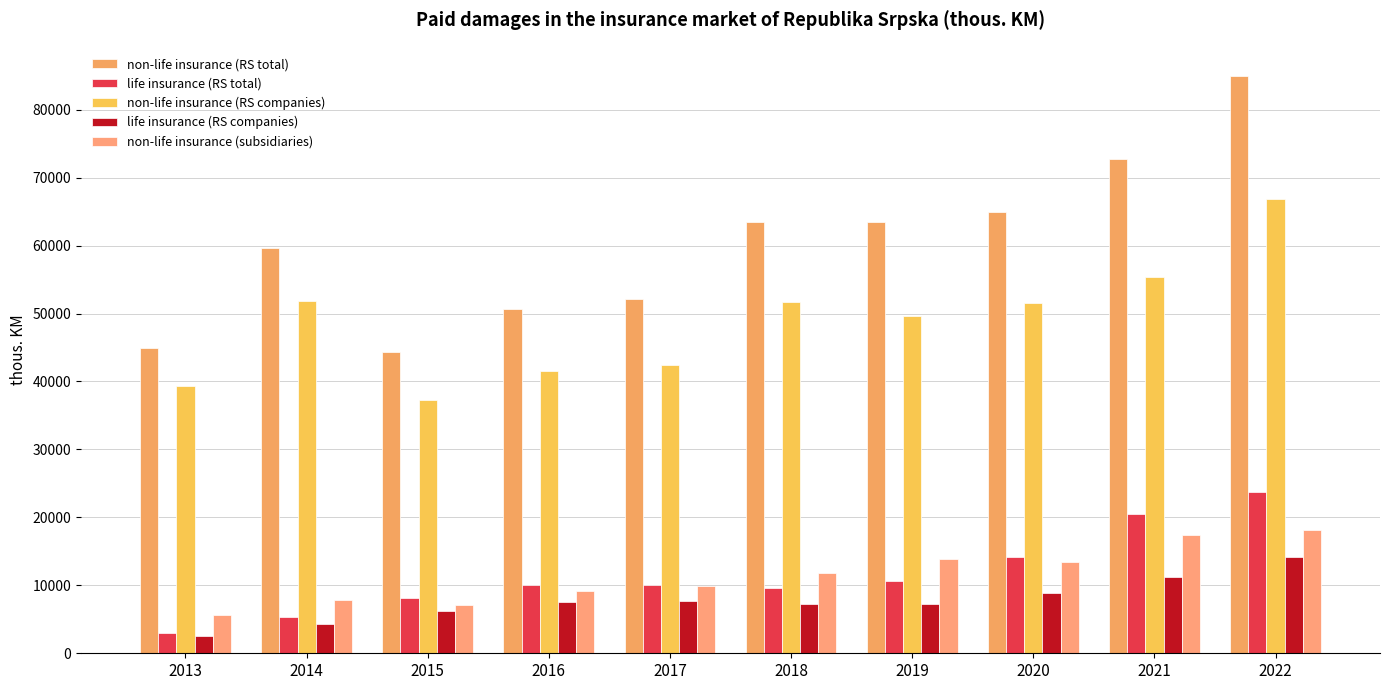

Reading left to right, what are all the values shown in this chart?

non-life insurance (RS total): 2013=44868	2014=59607	2015=44406	2016=50636	2017=52182	2018=63532	2019=63496	2020=64940	2021=72711	2022=85001
life insurance (RS total): 2013=3049	2014=5287	2015=8135	2016=10076	2017=10070	2018=9615	2019=10610	2020=14113	2021=20474	2022=23798
non-life insurance (RS companies): 2013=39288	2014=51819	2015=37325	2016=41494	2017=42350	2018=51692	2019=49591	2020=51514	2021=55376	2022=66792
life insurance (RS companies): 2013=2516	2014=4235	2015=6255	2016=7543	2017=7654	2018=7305	2019=7272	2020=8928	2021=11261	2022=14223
non-life insurance (subsidiaries): 2013=5581	2014=7788	2015=7081	2016=9142	2017=9832	2018=11839	2019=13905	2020=13426	2021=17335	2022=18209